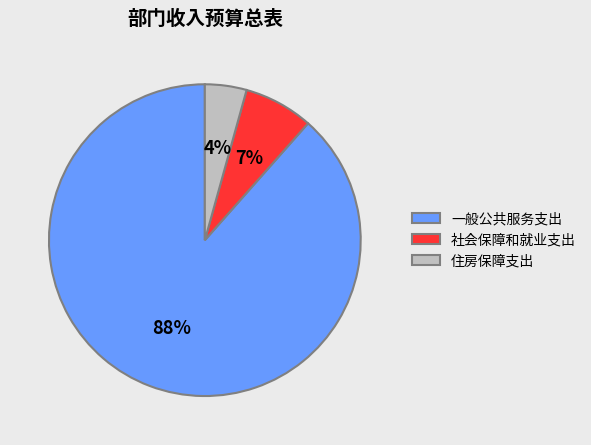

Rank the categories by value from highest to lowest.

一般公共服务支出, 社会保障和就业支出, 住房保障支出